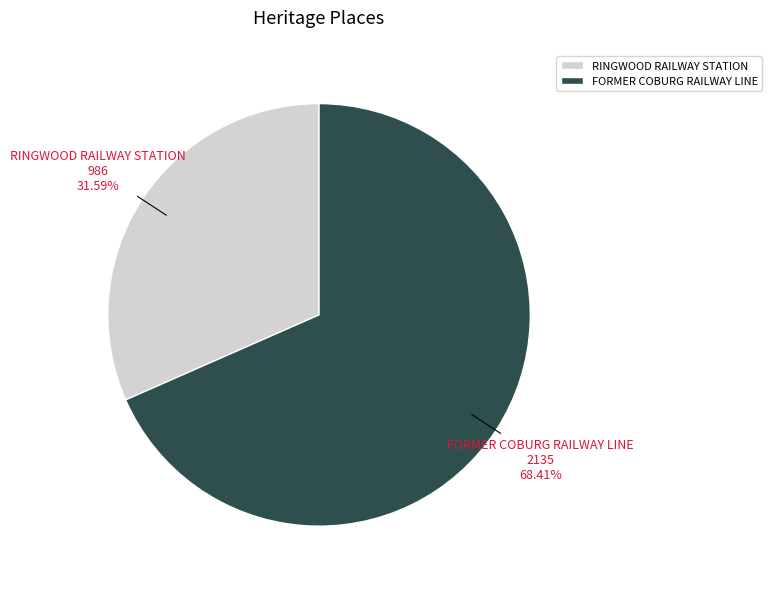

What percentage is NOT represented by FORMER COBURG RAILWAY LINE?

31.6%